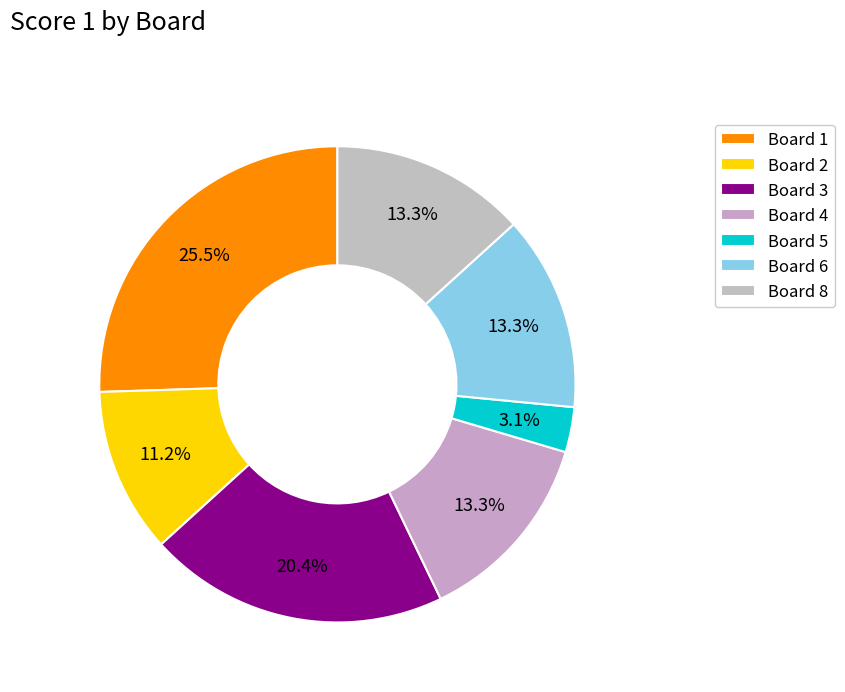

Count the number of slices in the pie.

7